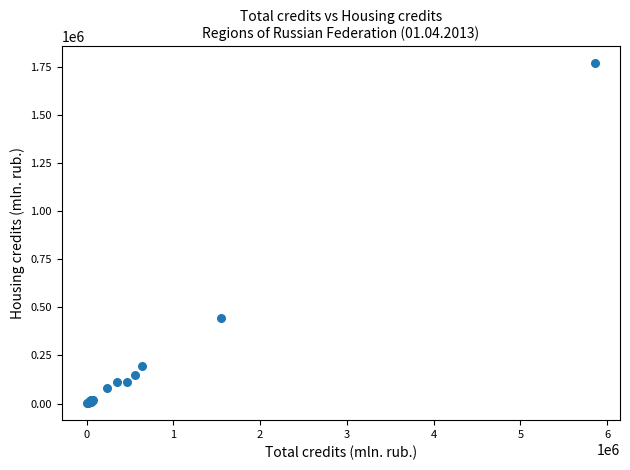

What Y value in the scatter plot is closest to 884605?

447050